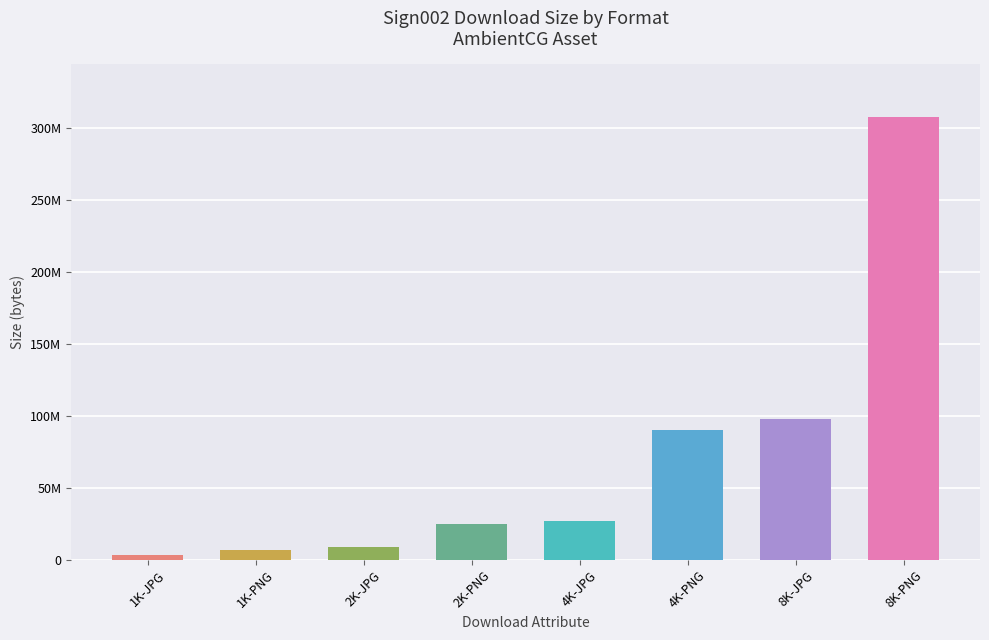

Does the chart contain any negative values?

No